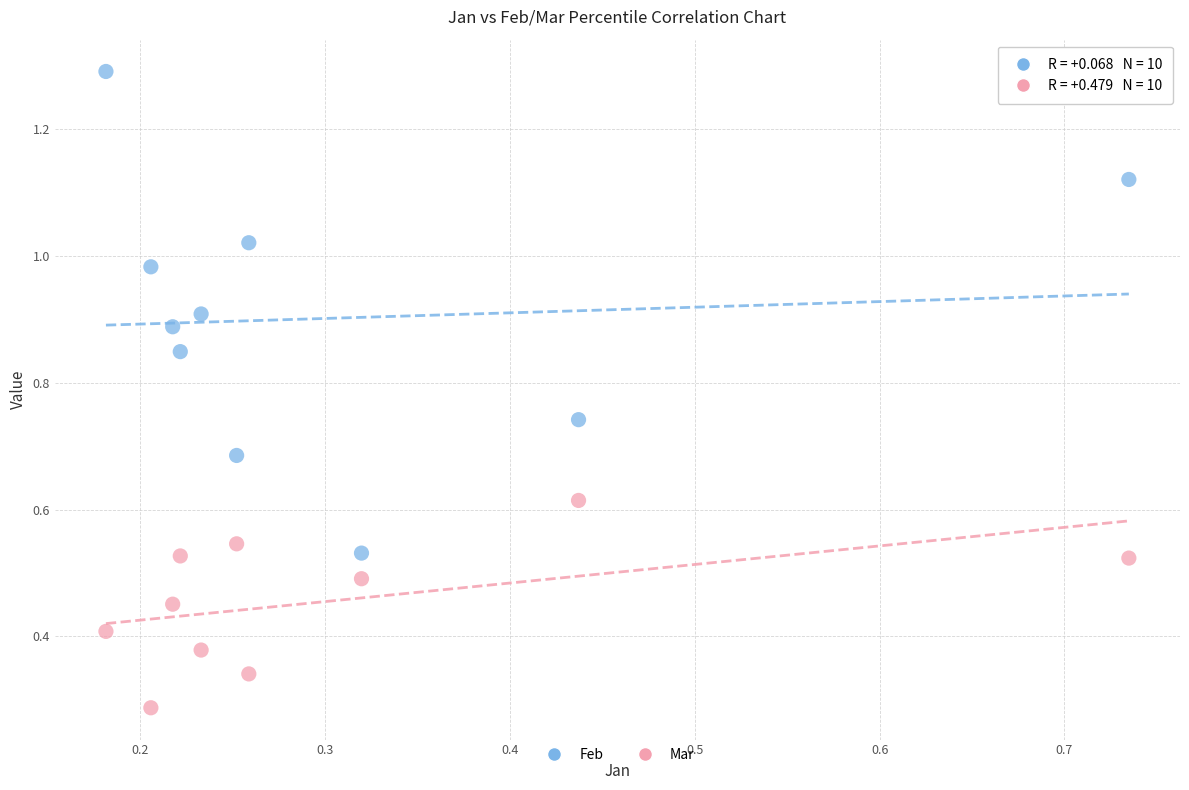

Which series reaches the maximum Y coordinate?

Feb